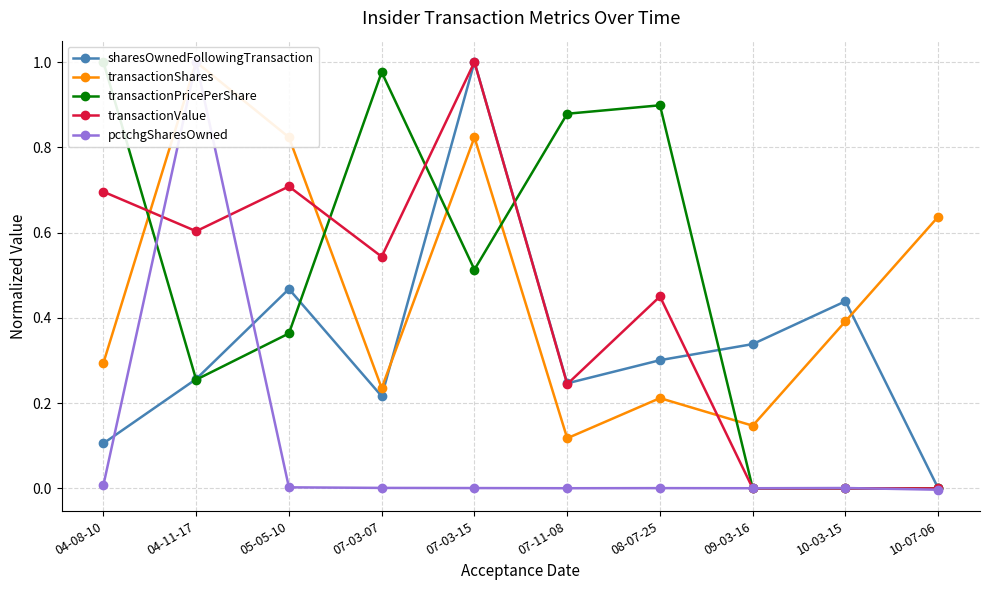

Is this an area chart (filled region under the line)?

No